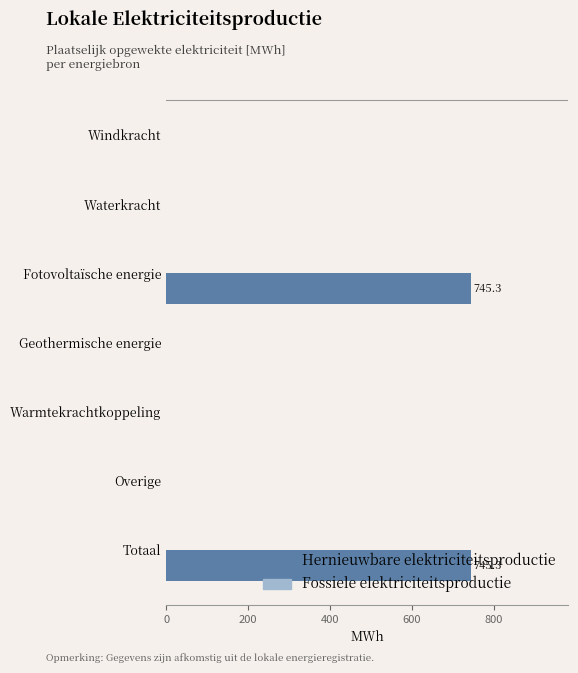

Is it true that the value at Geothermische energie is 462.7?

False